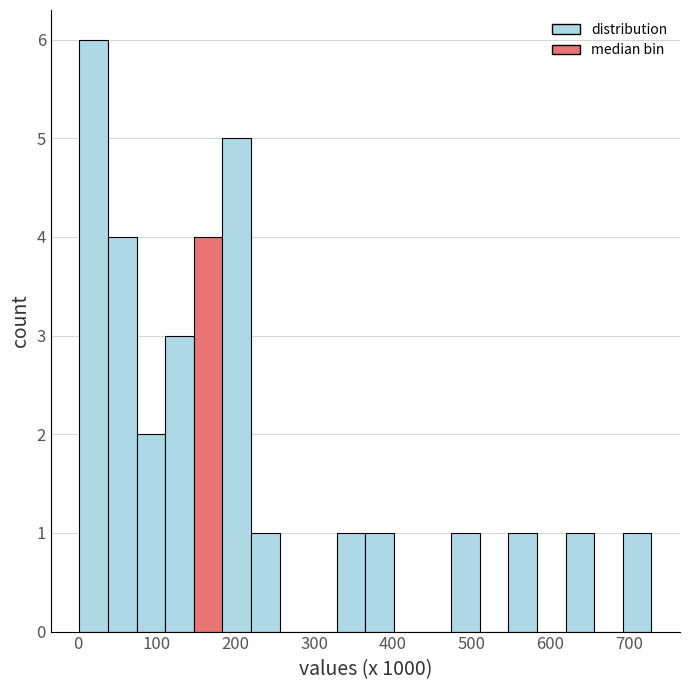

Read against the x-axis, roughly where is the centre of the tallest bar?

20